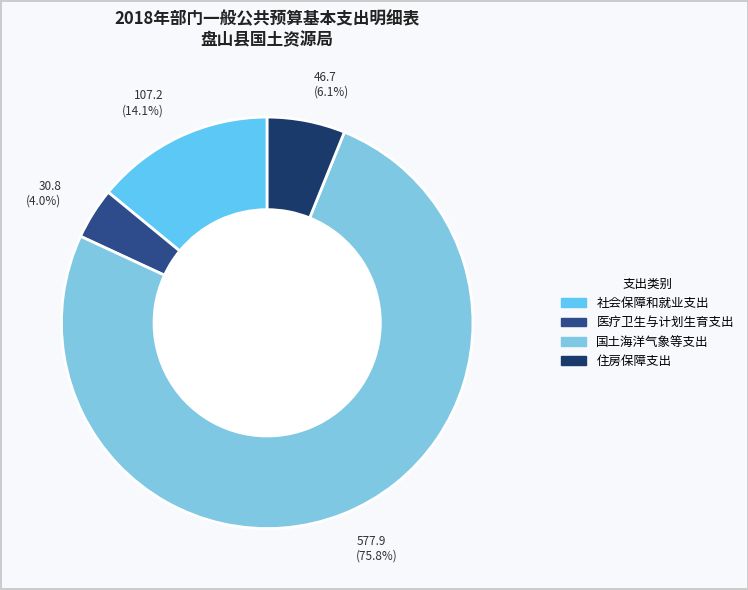

To the nearest percent, what is the combined percentage of 住房保障支出 and 国土海洋气象等支出?

82%